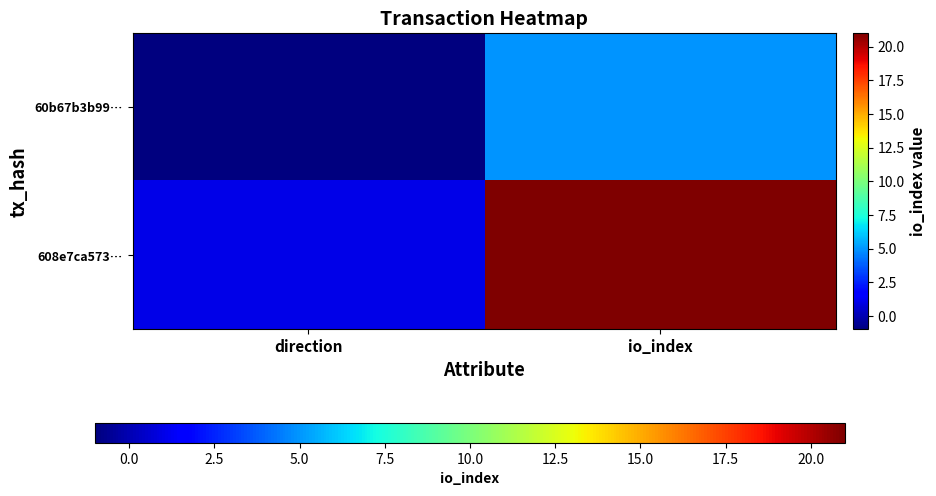

Reading left to right, what are all the values shown in this chart?

60b67b3b99…: direction=-1	io_index=5
608e7ca573…: direction=1	io_index=21